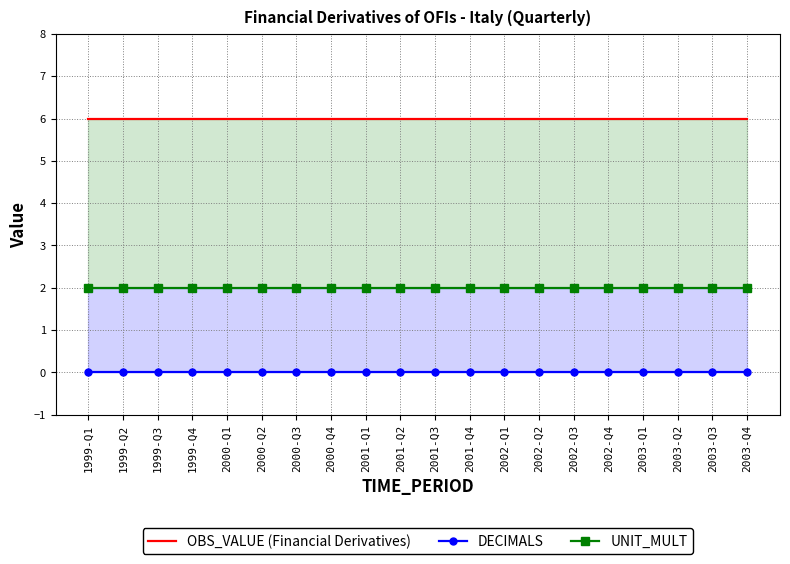

True or false: OBS_VALUE (Financial Derivatives) has a value of 11 at 2002-Q2.

False